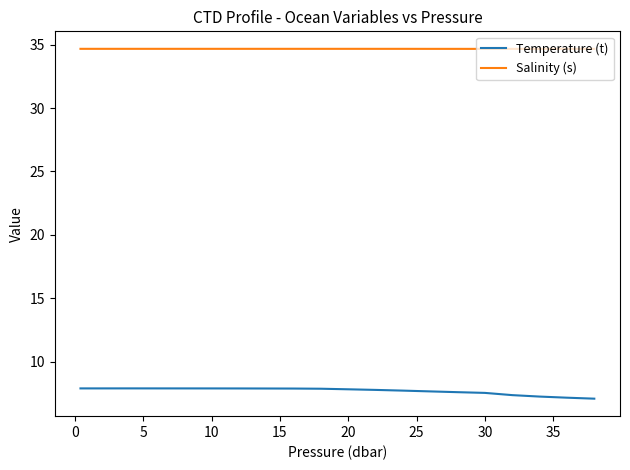

How many Salinity (s) values are between 34 and 35?

20